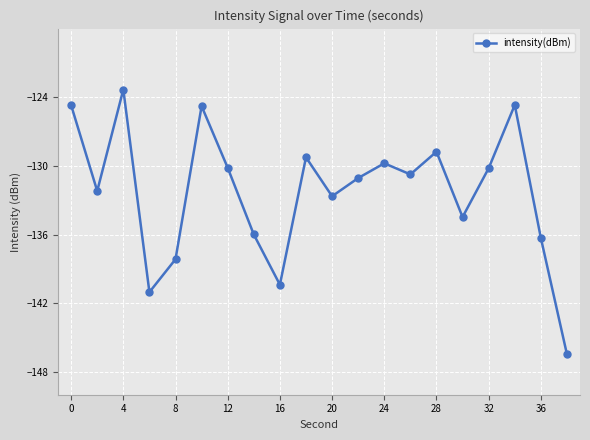

What is the value of the 8th point from the left?

-136.0